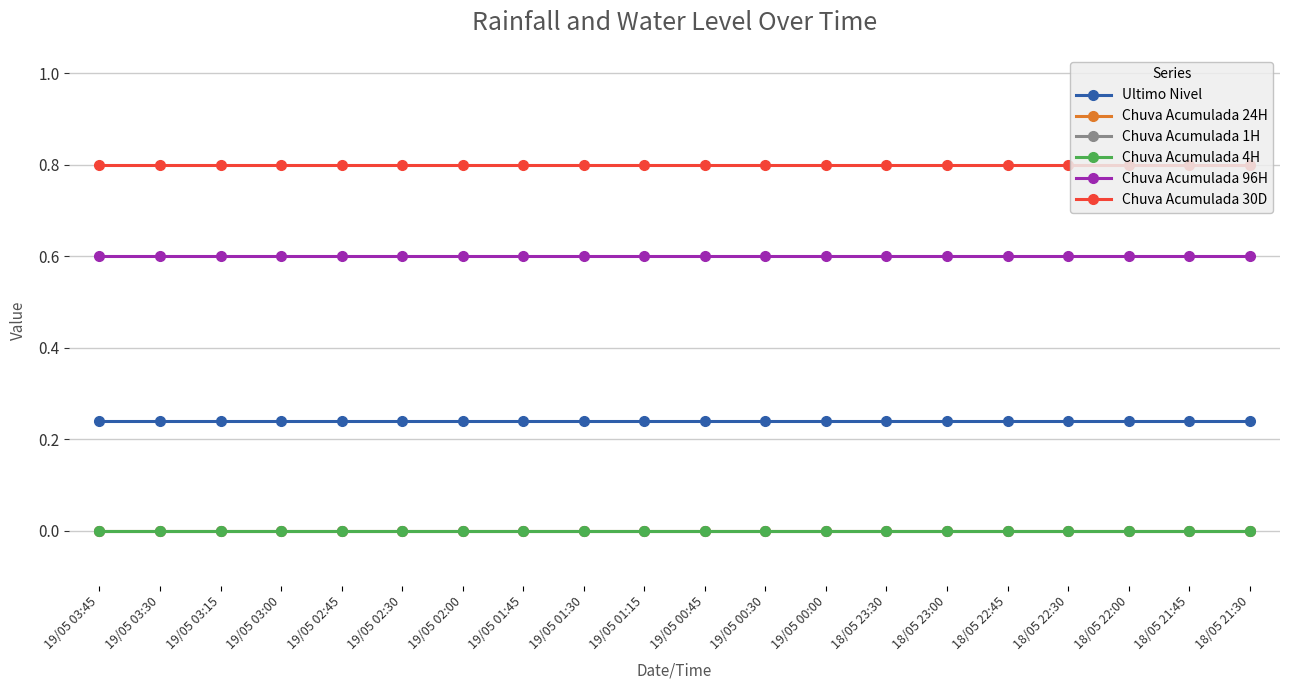

Reading left to right, list all the values displayed in this chart.

Ultimo Nivel: 0.2	0.2	0.2	0.2	0.2	0.2	0.2	0.2	0.2	0.2	0.2	0.2	0.2	0.2	0.2	0.2	0.2	0.2	0.2	0.2
Chuva Acumulada 24H: 0.0	0.0	0.0	0.0	0.0	0.0	0.0	0.0	0.0	0.0	0.0	0.0	0.0	0.0	0.0	0.0	0.0	0.0	0.0	0.0
Chuva Acumulada 1H: 0.0	0.0	0.0	0.0	0.0	0.0	0.0	0.0	0.0	0.0	0.0	0.0	0.0	0.0	0.0	0.0	0.0	0.0	0.0	0.0
Chuva Acumulada 4H: 0.0	0.0	0.0	0.0	0.0	0.0	0.0	0.0	0.0	0.0	0.0	0.0	0.0	0.0	0.0	0.0	0.0	0.0	0.0	0.0
Chuva Acumulada 96H: 0.6	0.6	0.6	0.6	0.6	0.6	0.6	0.6	0.6	0.6	0.6	0.6	0.6	0.6	0.6	0.6	0.6	0.6	0.6	0.6
Chuva Acumulada 30D: 0.8	0.8	0.8	0.8	0.8	0.8	0.8	0.8	0.8	0.8	0.8	0.8	0.8	0.8	0.8	0.8	0.8	0.8	0.8	0.8